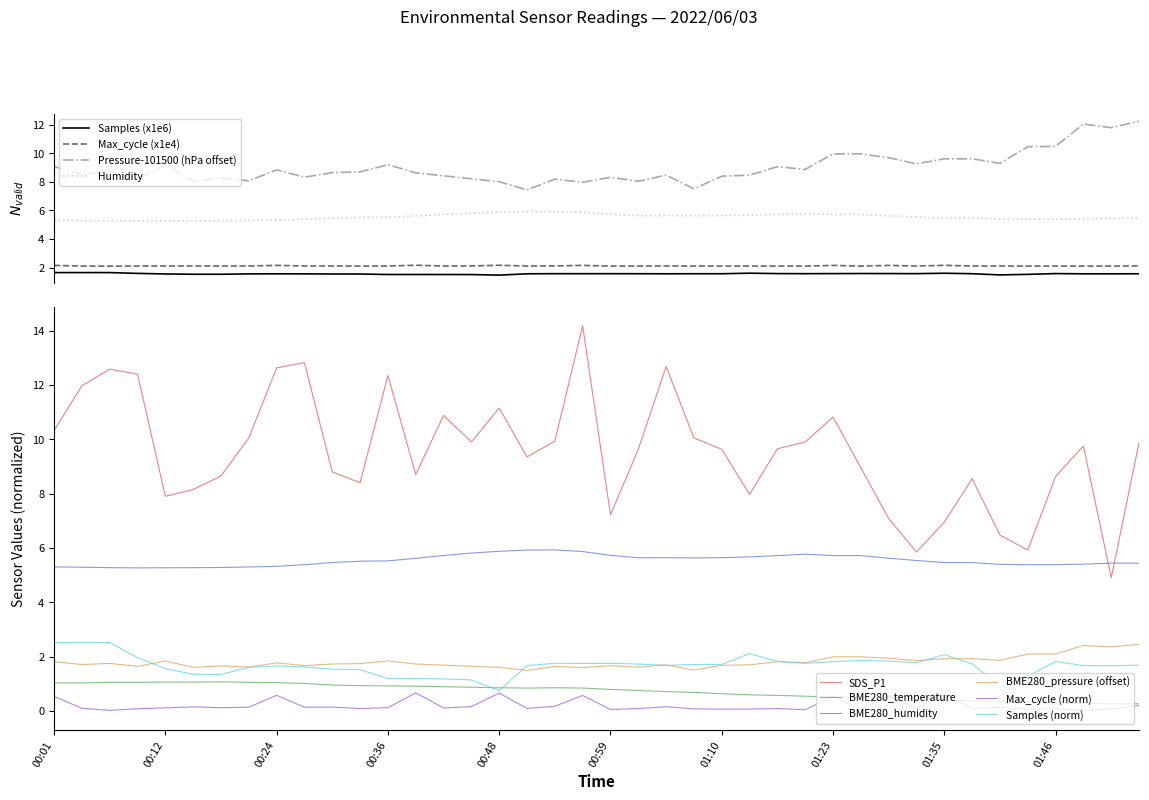

How many categories are shown in the chart?

40